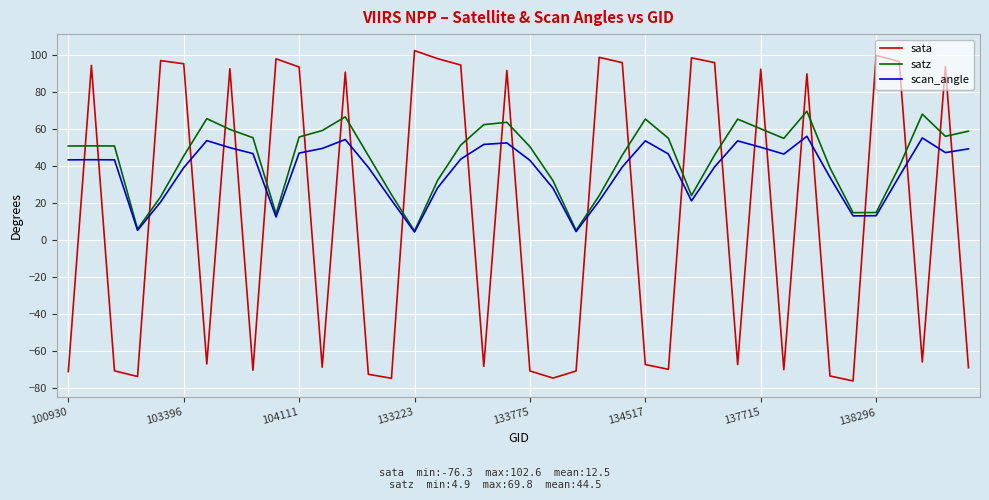

True or false: sata and scan_angle cross at least once.

True